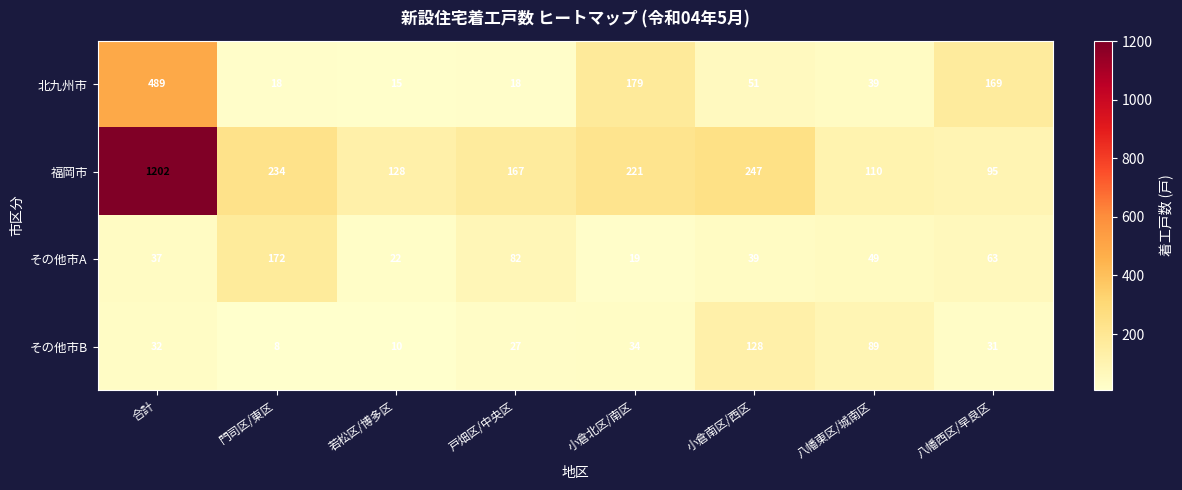

Count the number of categories in the chart.

8